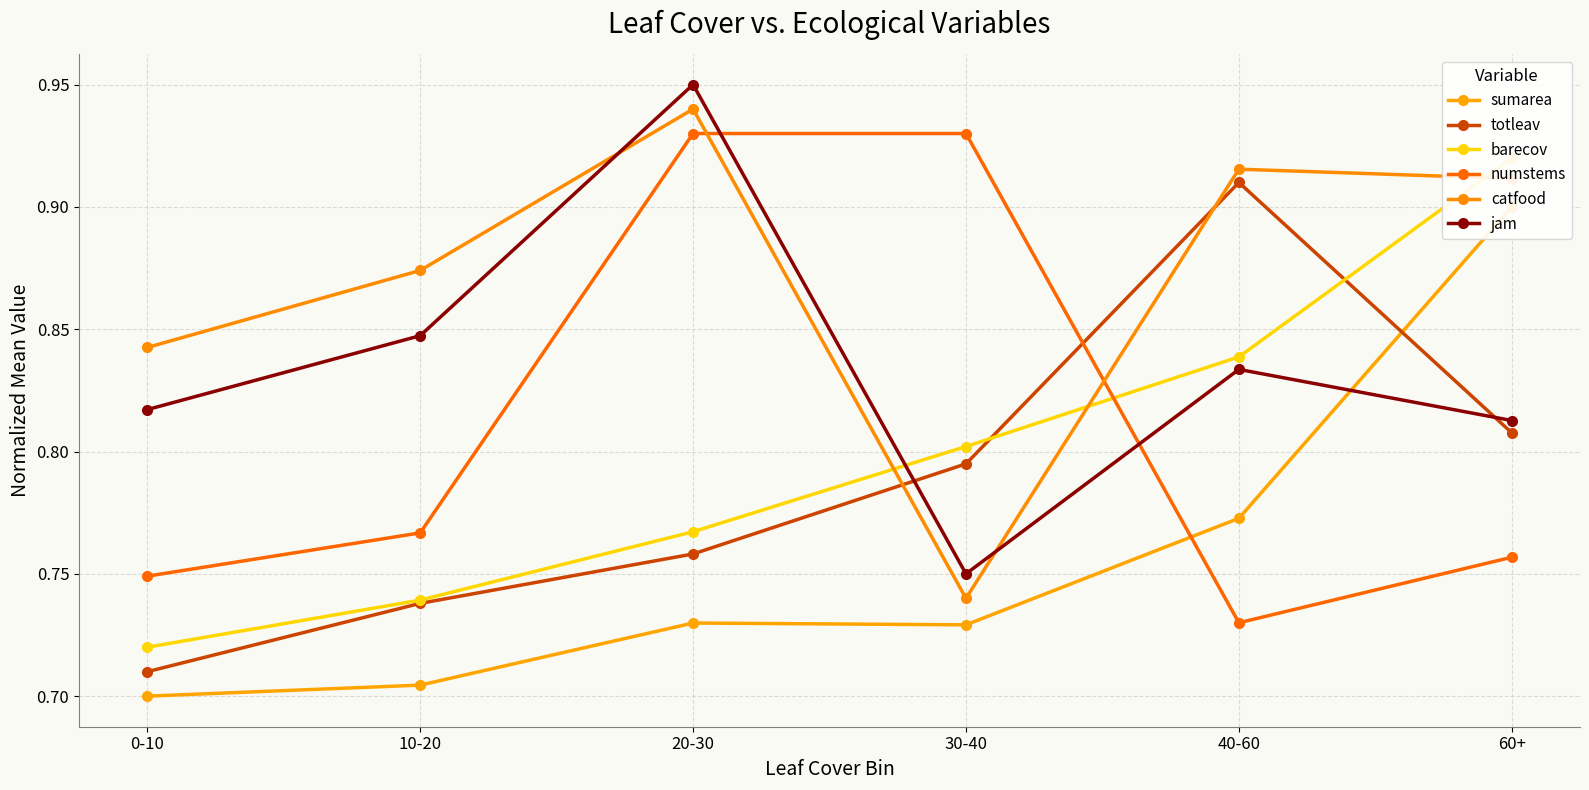

How many lines are shown in the chart?

6